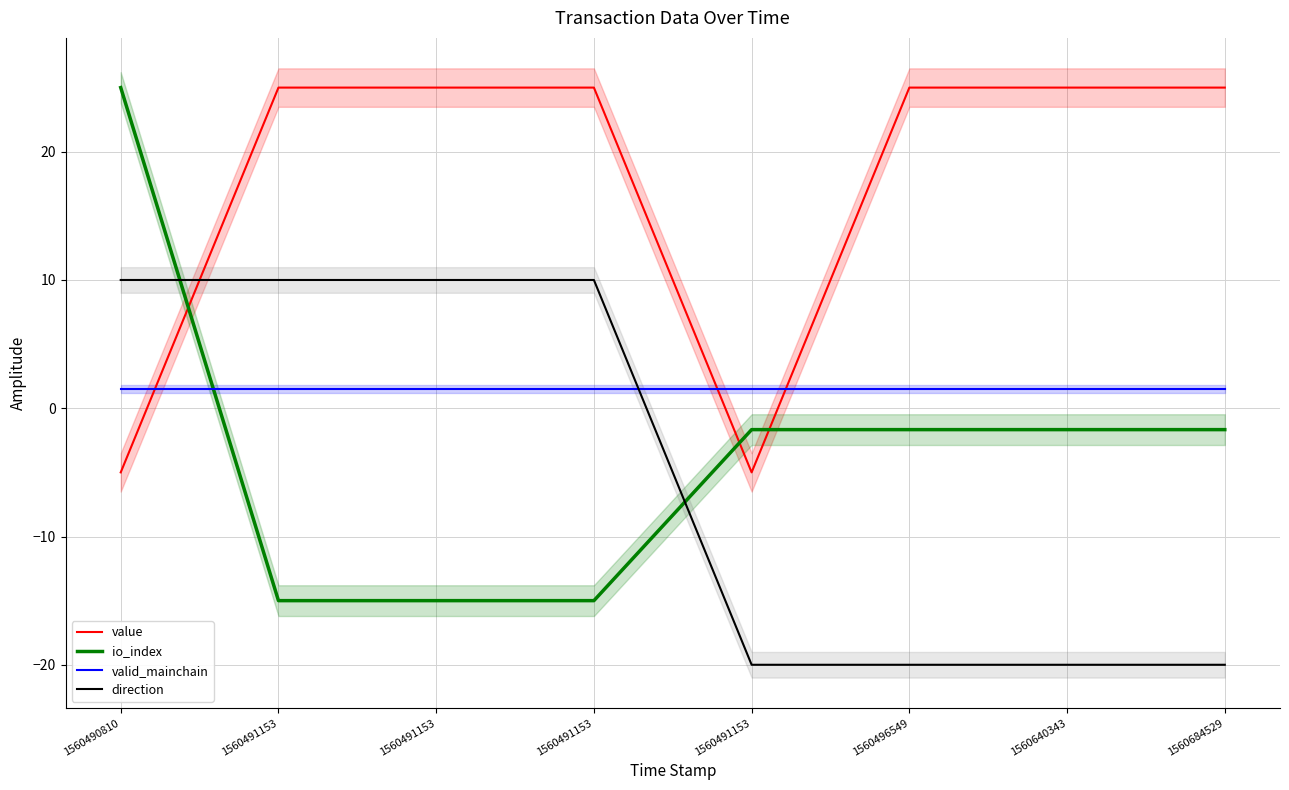

How many times do direction and value cross each other?

1